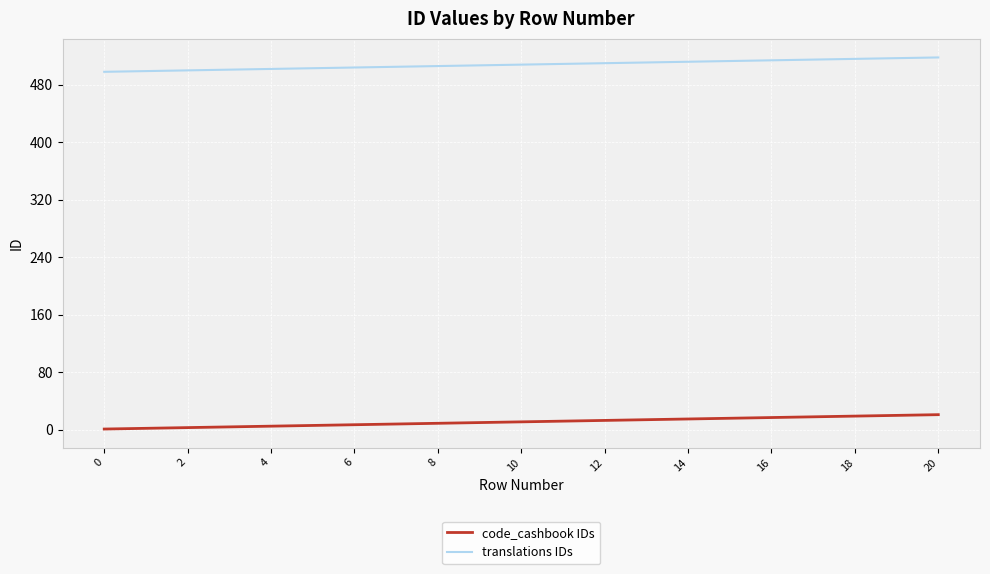

Which series has the largest total across all categories?

translations IDs